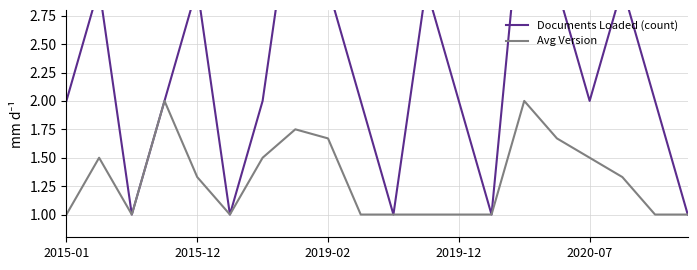

What is the total value across all series at 15?

4.7